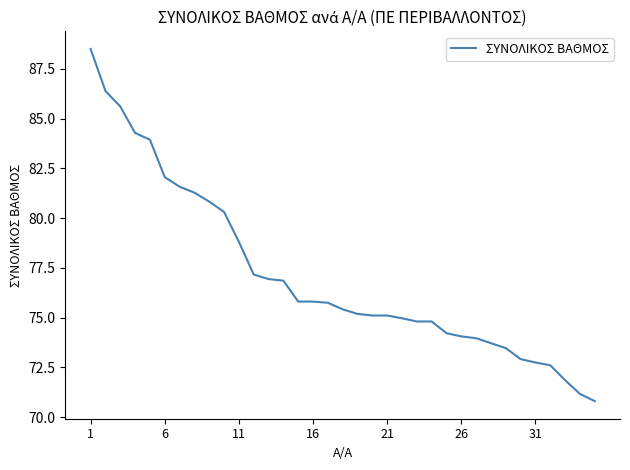

What is the difference between the maximum and minimum values?

17.7